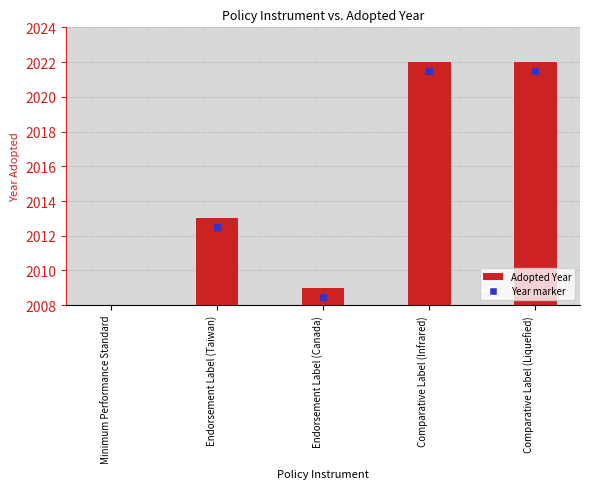

What is the label of the 5th bar from the right?

Minimum Performance Standard